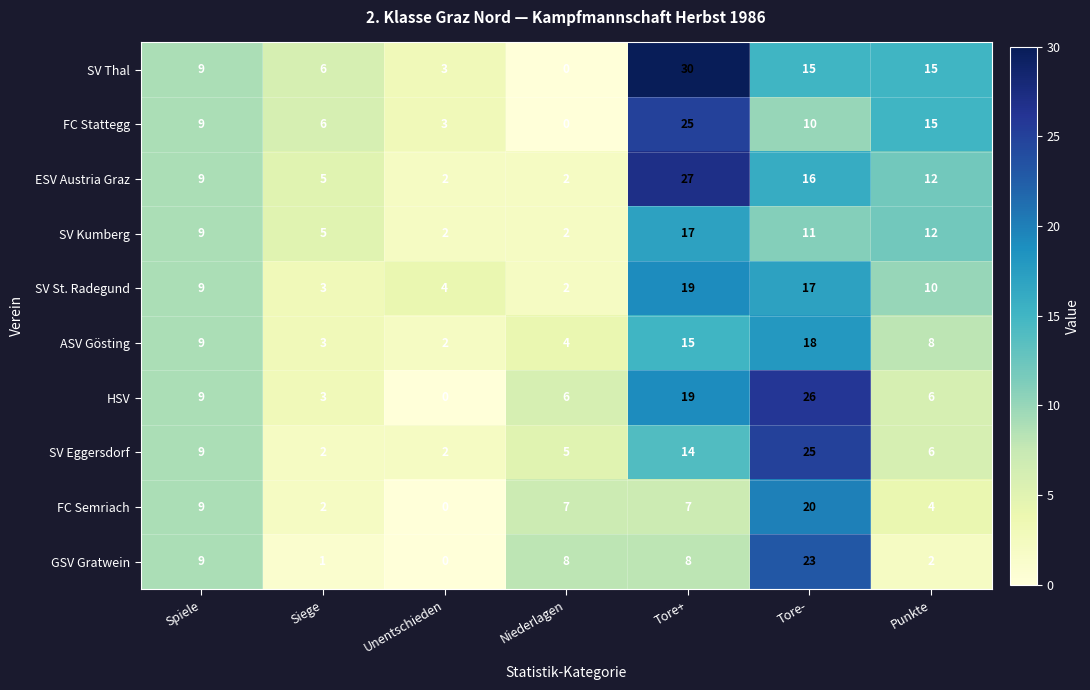

Count the SV Thal values in the range 3 to 15.

5